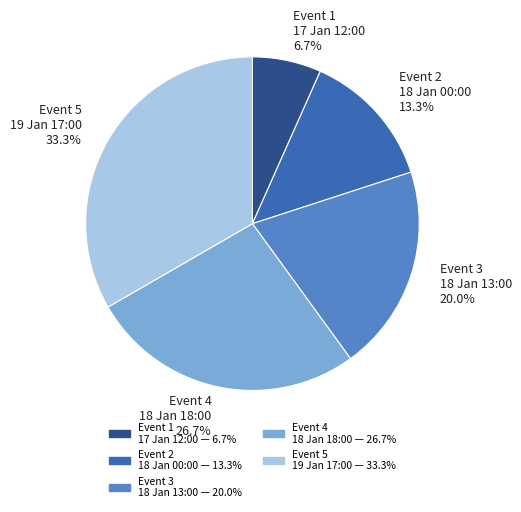

Count the number of slices in the pie.

5